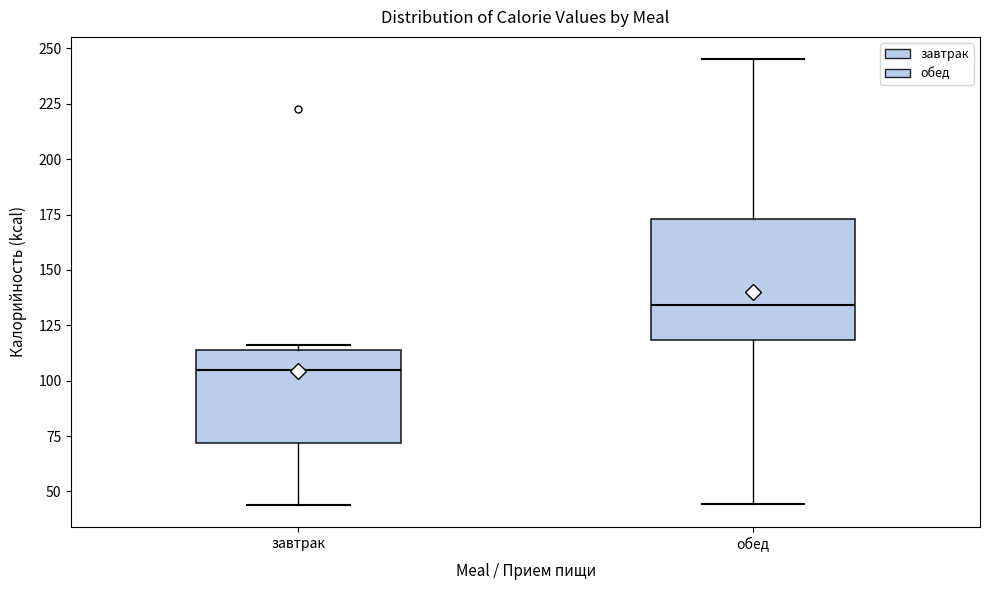

Reading left to right, transcribe this box plot: for each box, give where its median line is, the range the box spans, and where its two whiskers end, as read against the y-axis. The values are not printed on the chart, so give them approximately, as read against the axis.

завтрак: median 105, box 70 to 115, whiskers 45 to 115 (just above the box's upper edge)
обед: median 135, box 120 to 175, whiskers 45 to 245